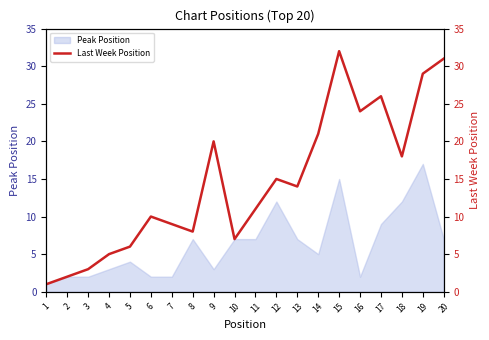

Which category has the highest value in the Peak Position series?

19